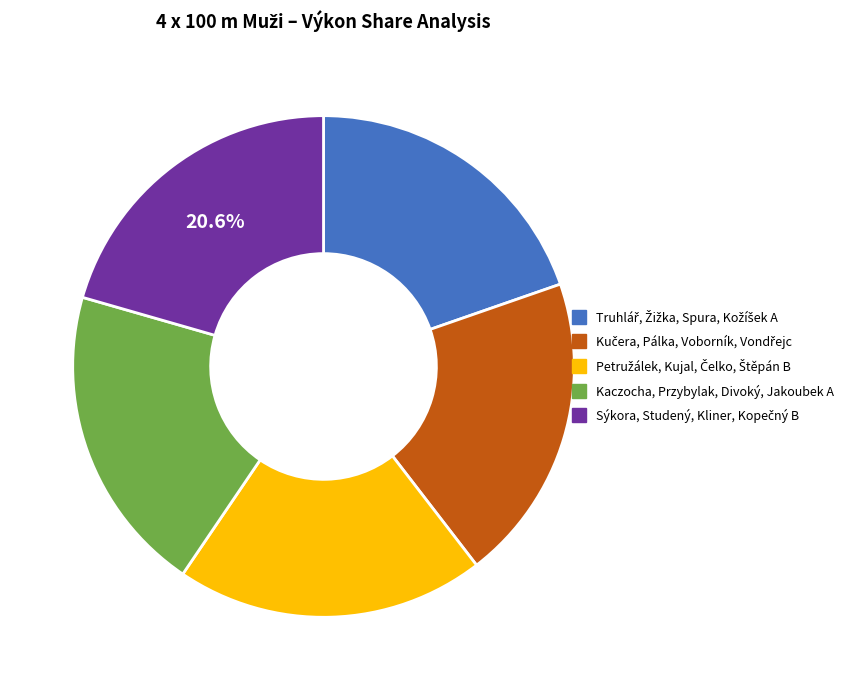

Does any single category account for the majority?

No